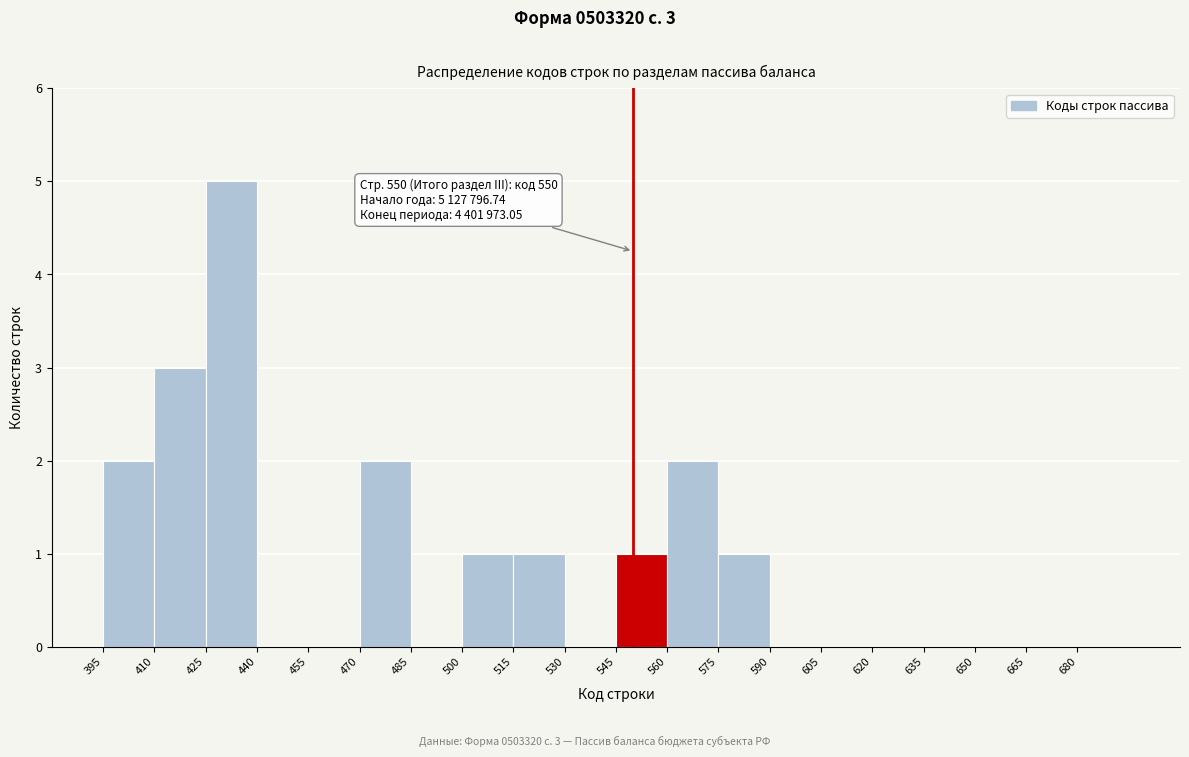

Which range on the x-axis has the tallest bar?

425 to 440